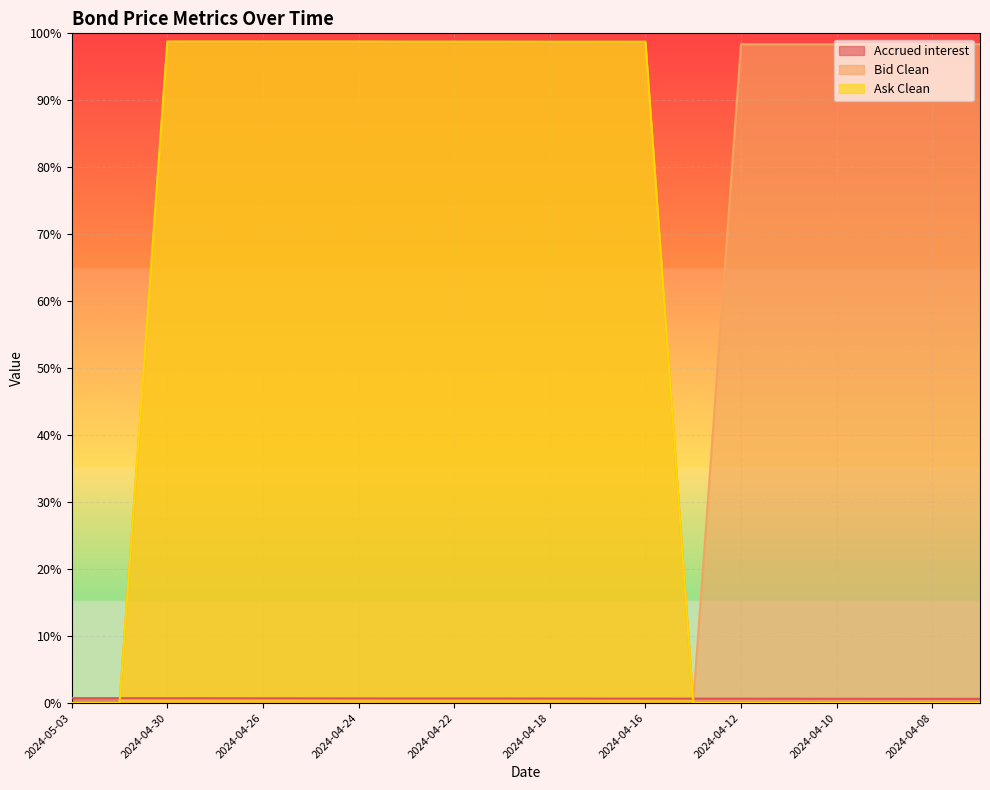

Which series has the largest range (max minus min)?

Ask Clean